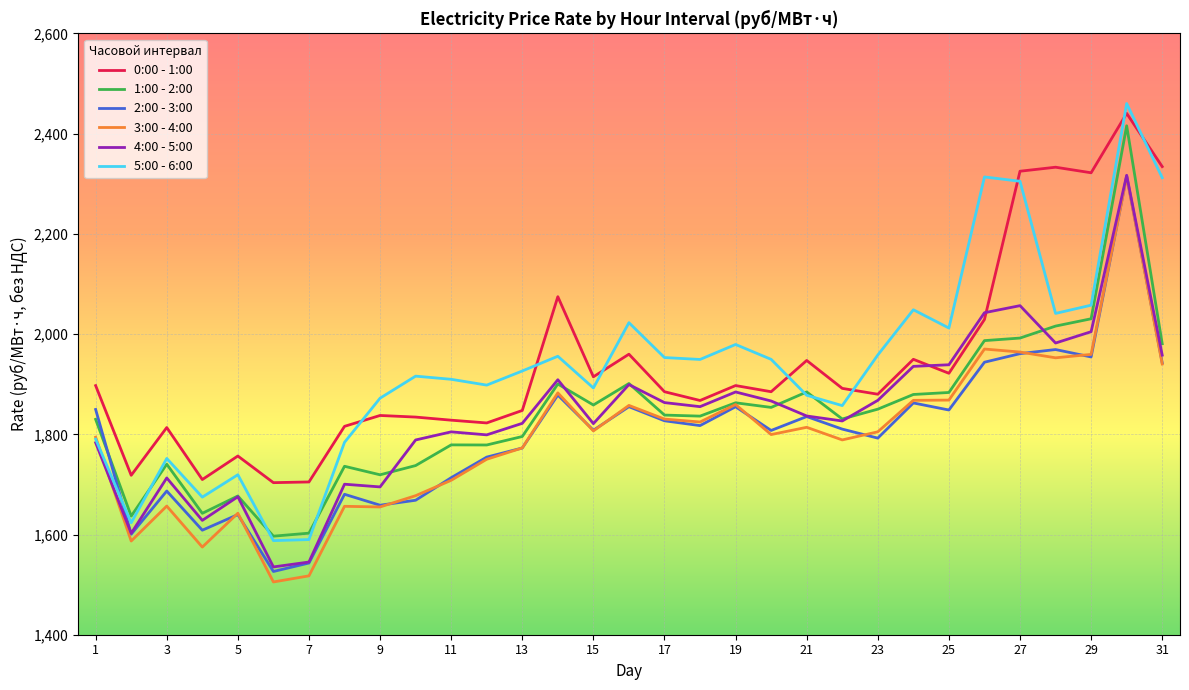

Which series has the largest range (max minus min)?

5:00 - 6:00